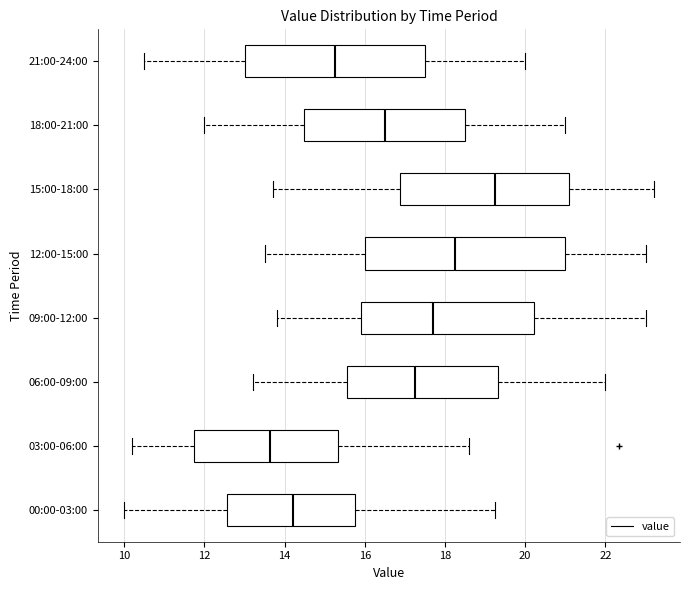

Reading bottom to top, transcribe this box plot: for each box, give where its median line is, the range the box spans, and where its two whiskers end, as read against the x-axis. The values are not printed on the chart, so give them approximately, as read against the axis.

00:00-03:00: median 14.2, box 12.6 to 15.8, whiskers 10.0 to 19.2
03:00-06:00: median 13.6, box 11.8 to 15.4, whiskers 10.2 to 18.6
06:00-09:00: median 17.2, box 15.6 to 19.4, whiskers 13.2 to 22.0
09:00-12:00: median 17.8, box 16.0 to 20.2, whiskers 13.8 to 23.0
12:00-15:00: median 18.2, box 16.0 to 21.0, whiskers 13.6 to 23.0
15:00-18:00: median 19.2, box 16.8 to 21.2, whiskers 13.8 to 23.2
18:00-21:00: median 16.6, box 14.4 to 18.6, whiskers 12.0 to 21.0
21:00-24:00: median 15.2, box 13.0 to 17.6, whiskers 10.6 to 20.0